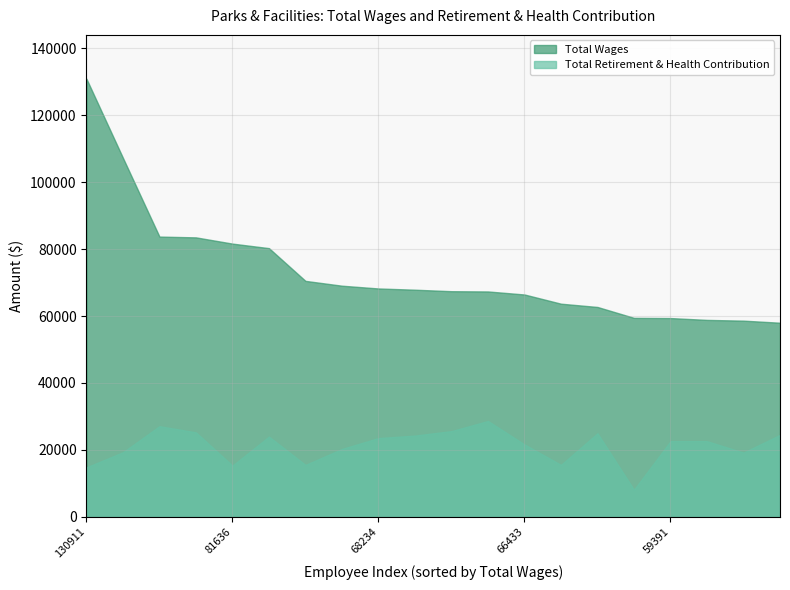

Which series has the largest total across all categories?

Total Wages